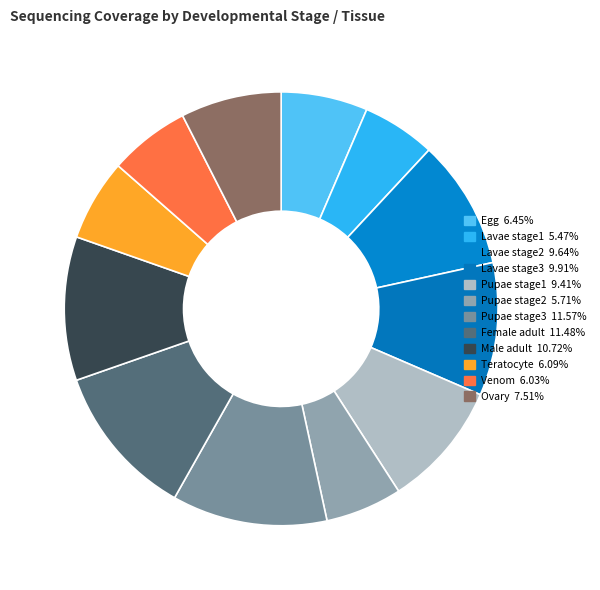

How many slices are in this pie chart?

12